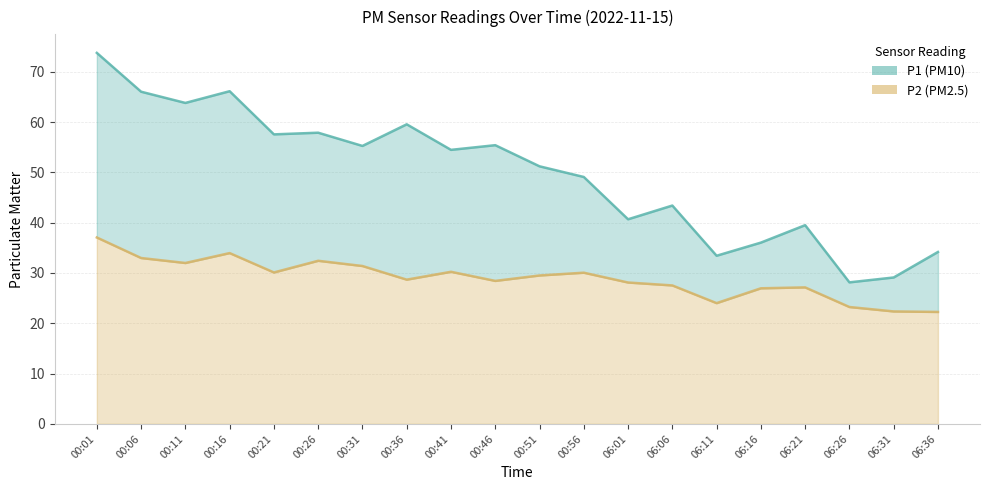

What is the total value across all series at 06:06?

70.9